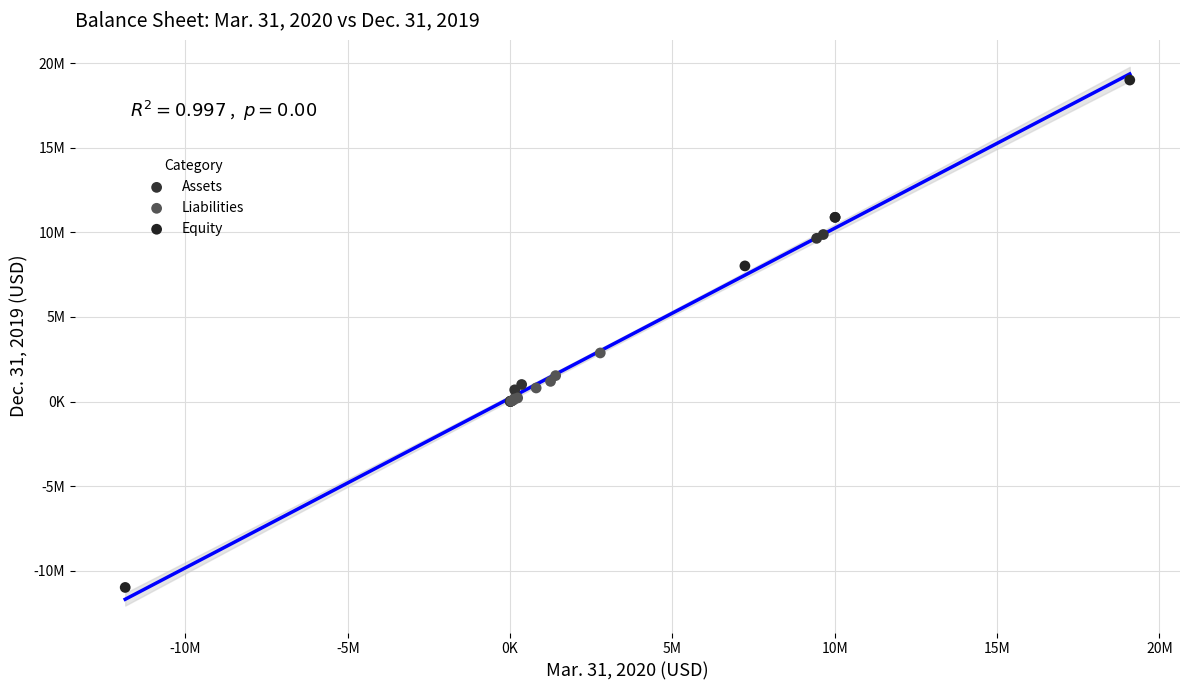

Which series has the largest Y range (max minus min)?

Equity